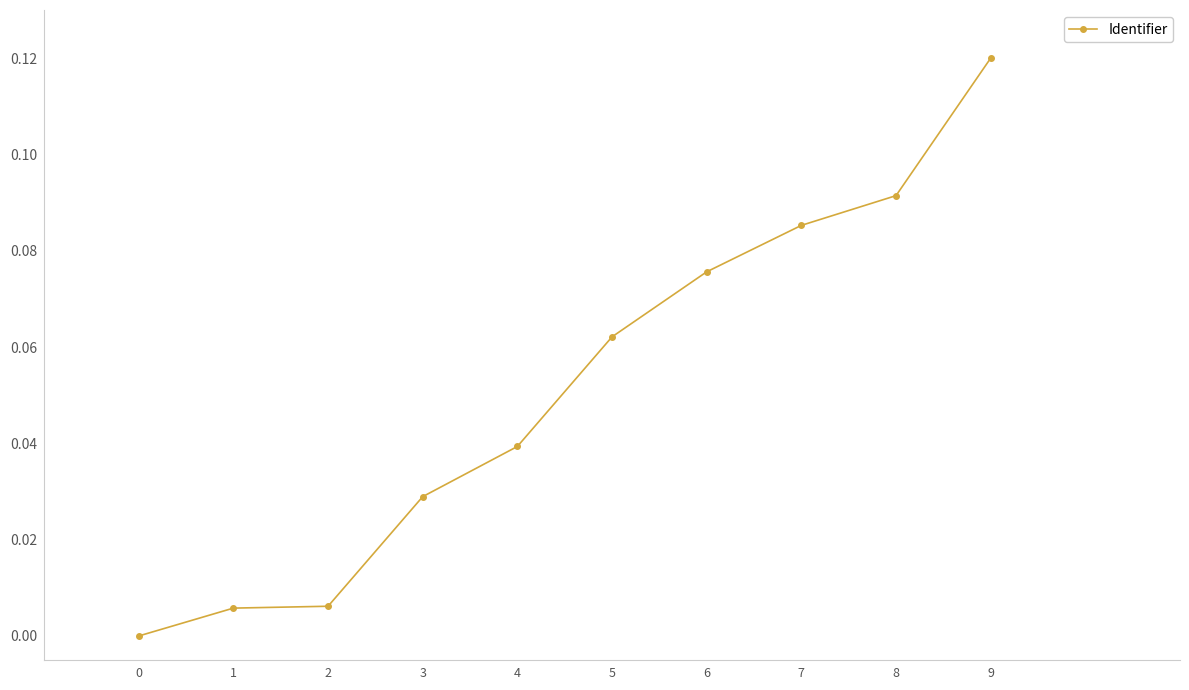

Which category has the highest value across all series?

9